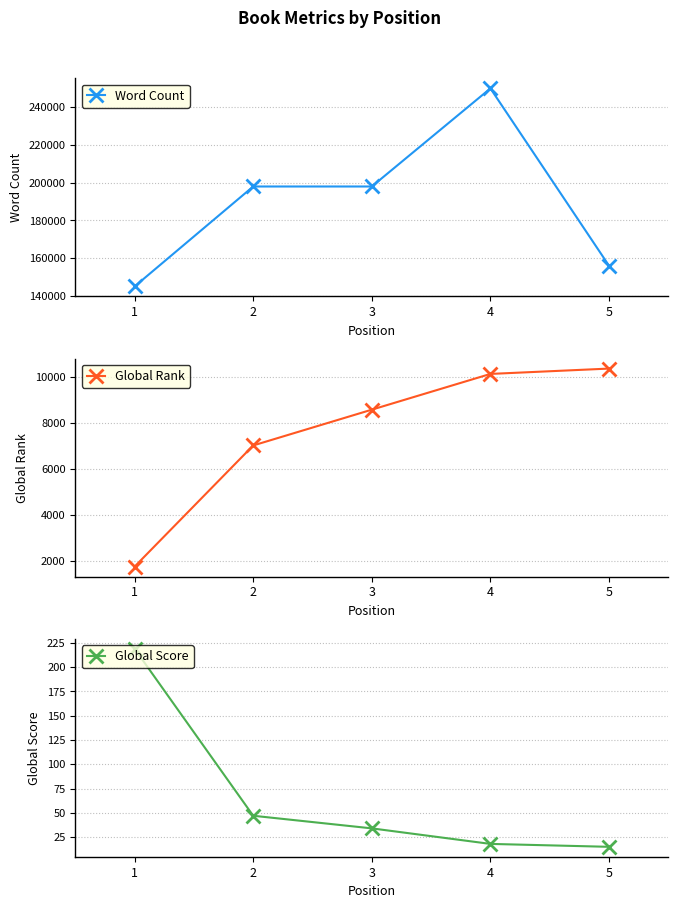

What is the minimum value for Global Rank?

1748